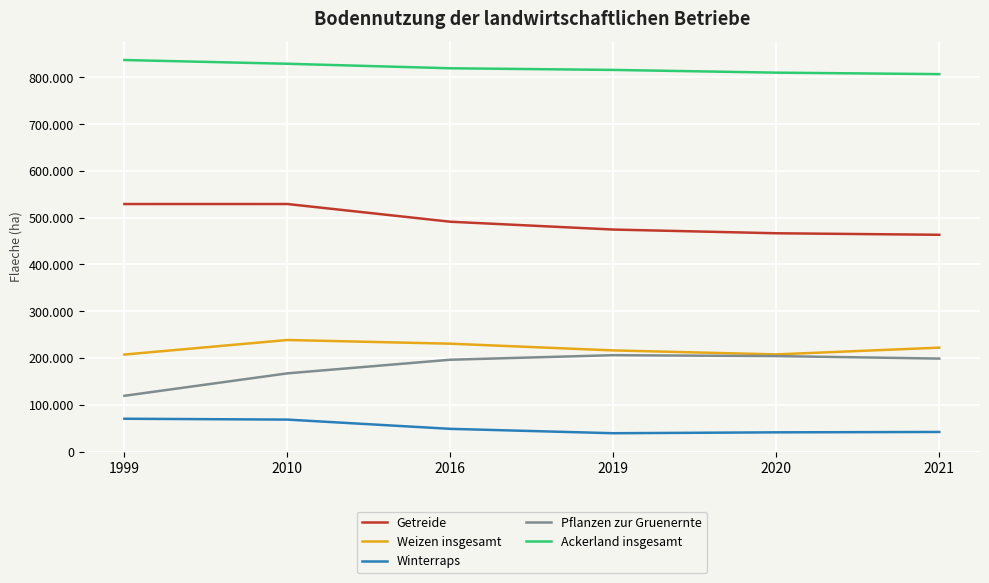

True or false: Weizen insgesamt and Ackerland insgesamt cross at least once.

False